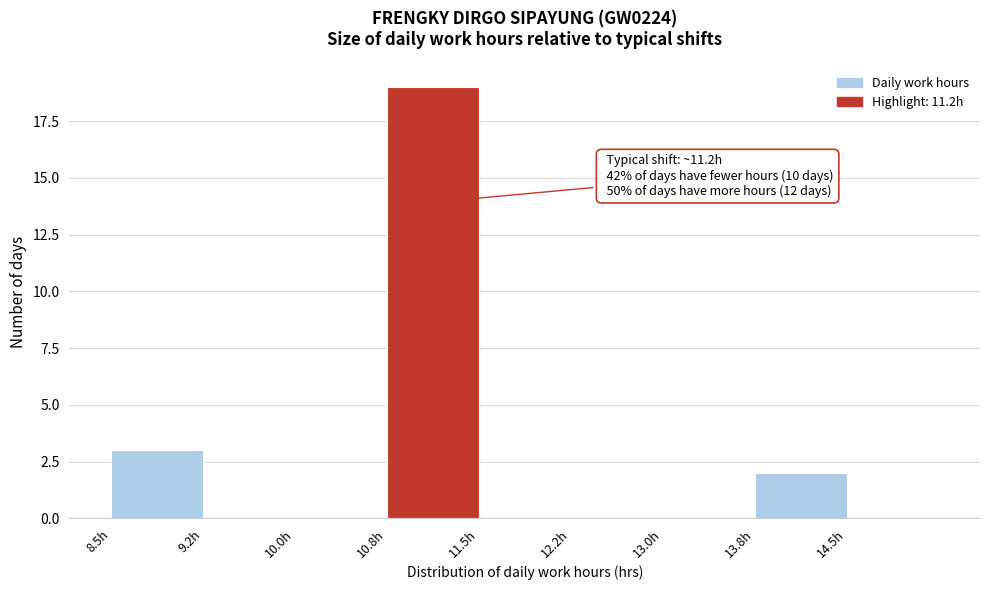

Over which range of the x-axis is the bar tallest?

10.75 to 11.50